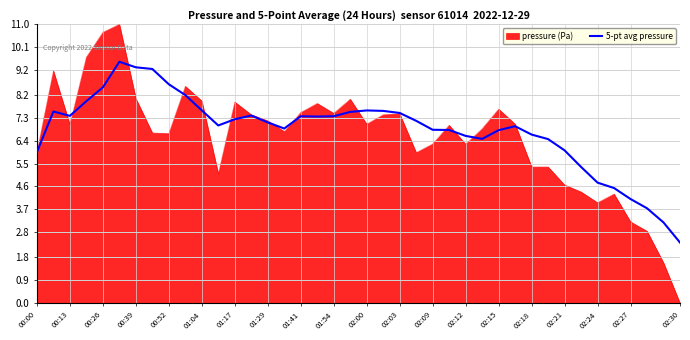

What is the maximum value for 5-pt avg pressure?

9.5